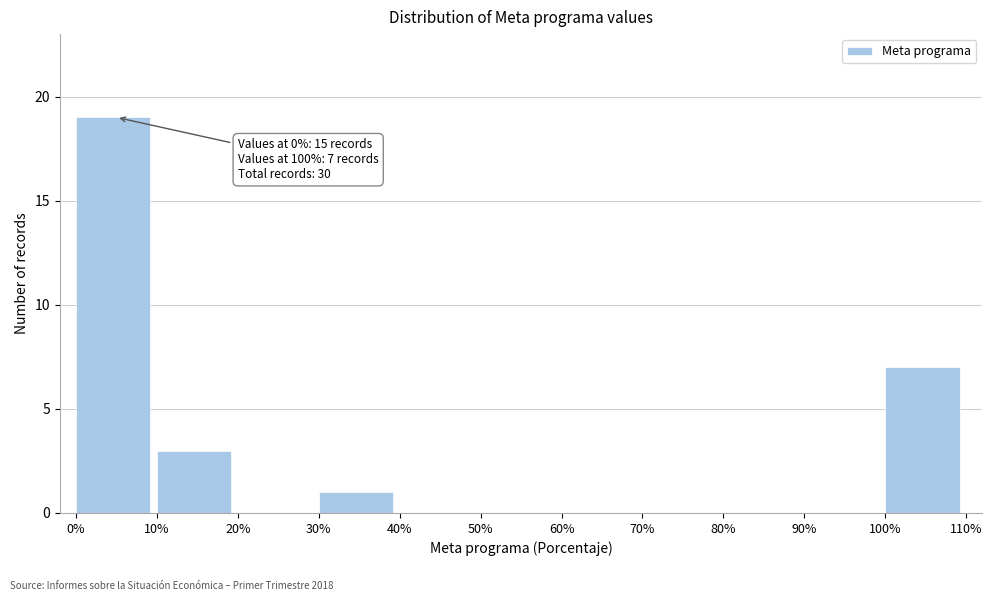

Over which range of the x-axis is the bar tallest?

0% to 10%